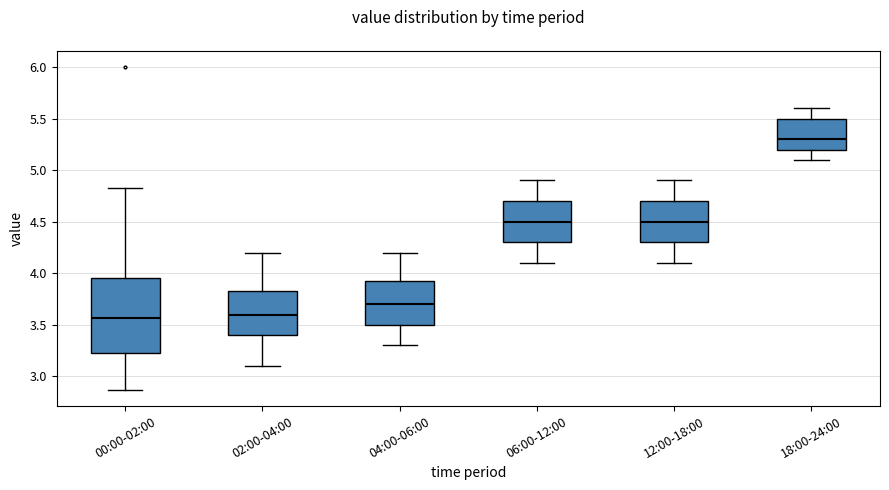

Comparing the boxes themselves (not the whiskers), which one is the tallest?

00:00-02:00